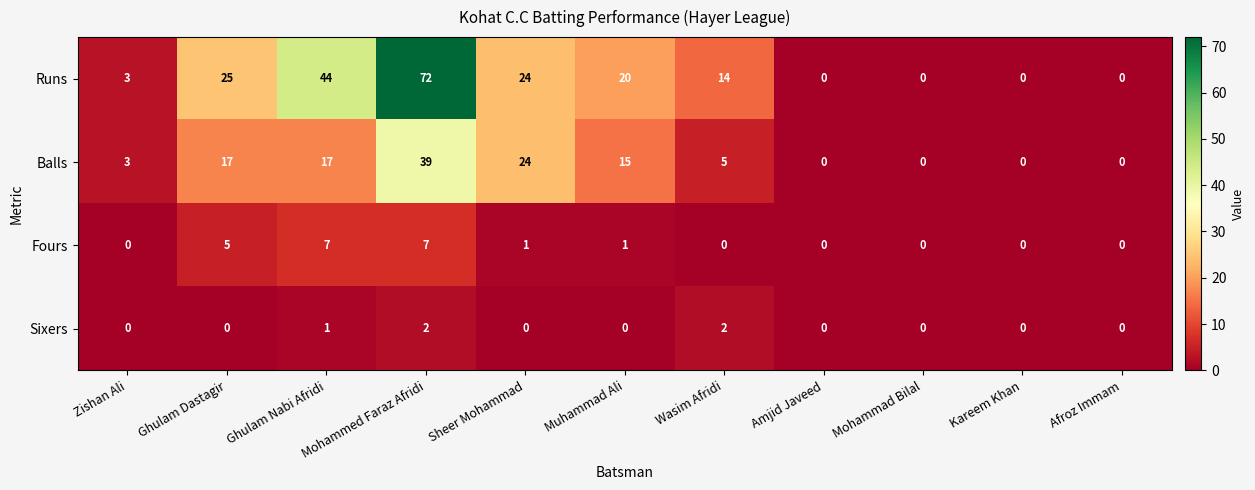

What is the maximum value shown in the chart?

72